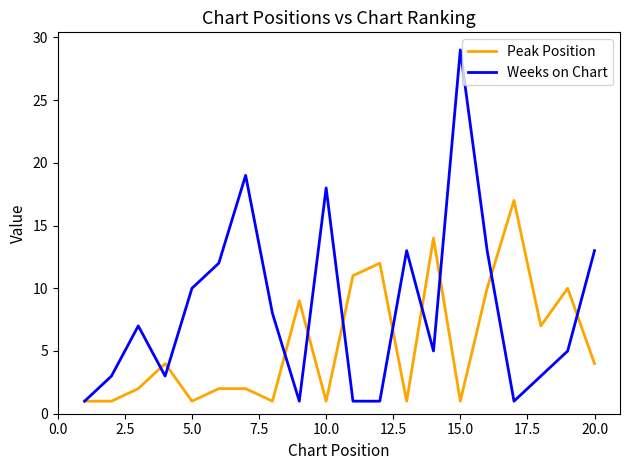

Is this an area chart (filled region under the line)?

No